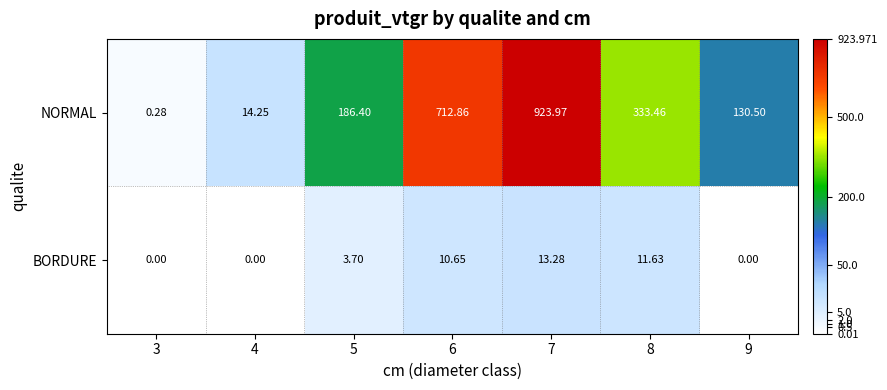

List the series in order of their peak value, highest first.

NORMAL, BORDURE